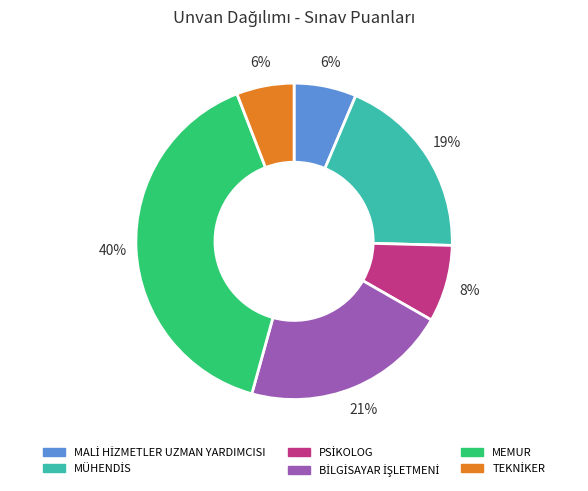

To the nearest percent, what is the difference between the largest and smallest slice percentages?

34%